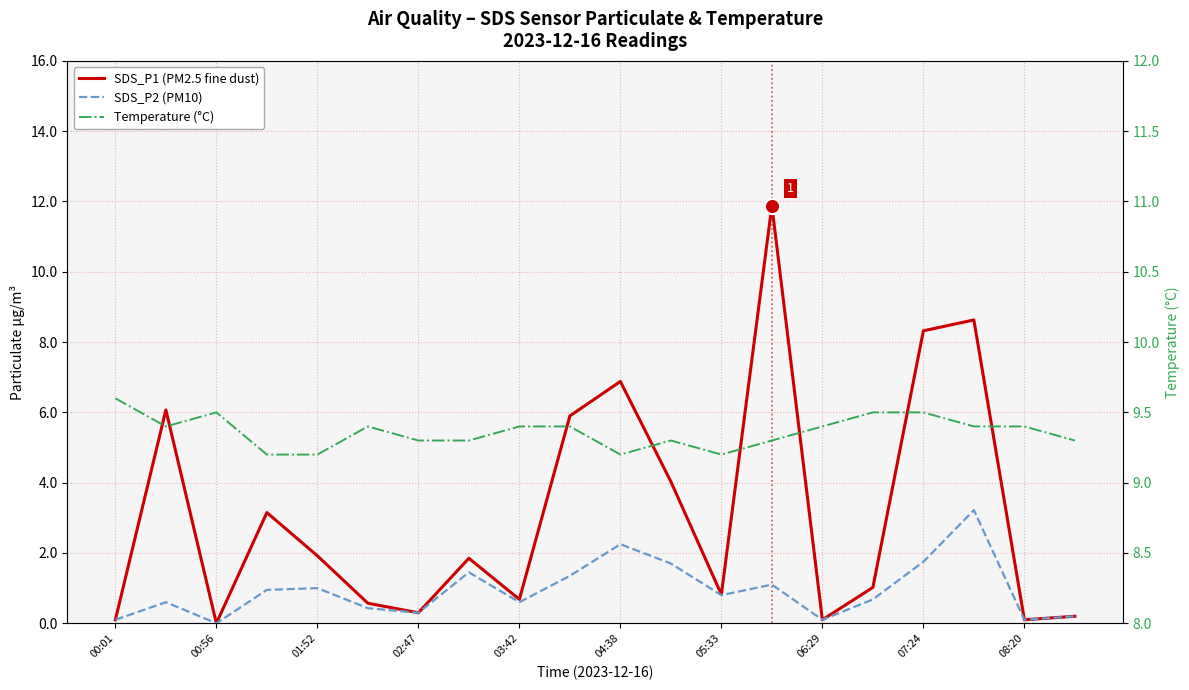

Is the value of SDS_P1 (PM2.5 fine dust) at 01:52 greater than the value of SDS_P2 (PM10) at 19?

No